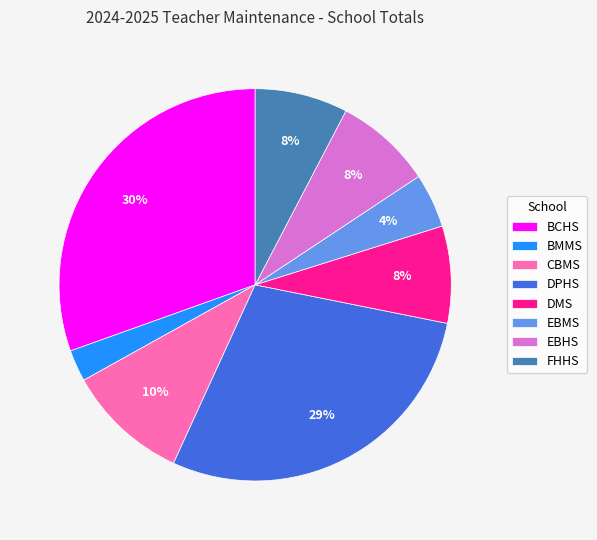

To the nearest percent, what is the combined percentage of BCHS and EBHS?

38%